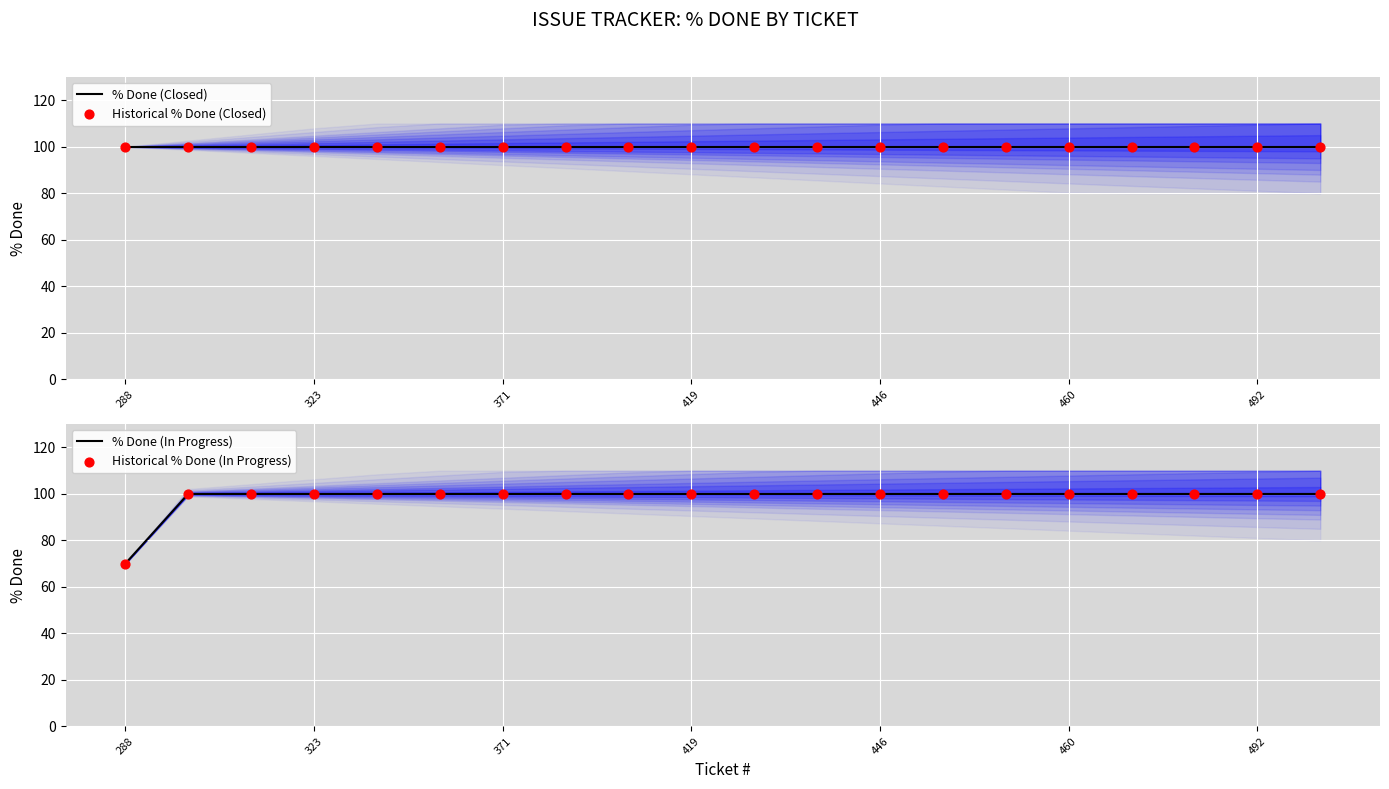

At how many categories does at least one series exceed 70?

20